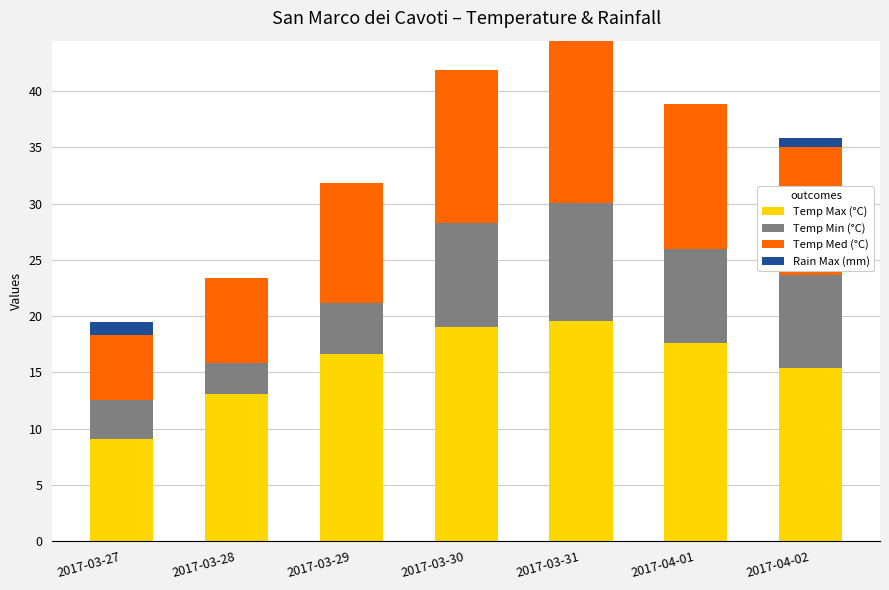

Reading left to right, what are the values for Temp Max (°C)?

2017-03-27=9.1	2017-03-28=13.1	2017-03-29=16.6	2017-03-30=19.0	2017-03-31=19.6	2017-04-01=17.6	2017-04-02=15.4